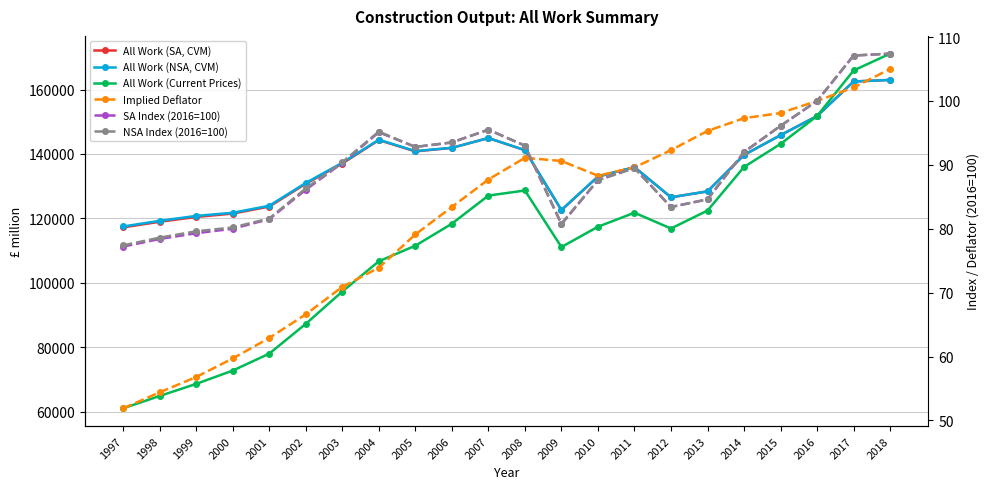

At 2006, list the series in order from largest to smallest.

All Work (NSA, CVM), All Work (SA, CVM), All Work (Current Prices), SA Index (2016=100), NSA Index (2016=100), Implied Deflator